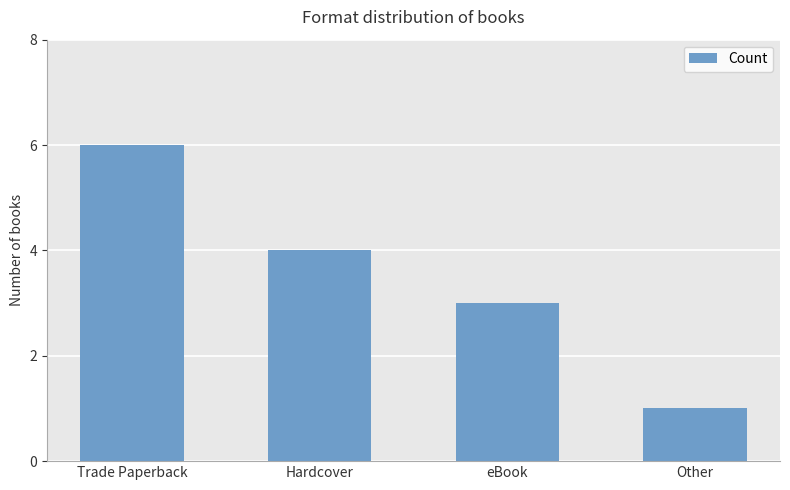

Reading left to right, extract all data points from this chart.

Trade Paperback=6	Hardcover=4	eBook=3	Other=1